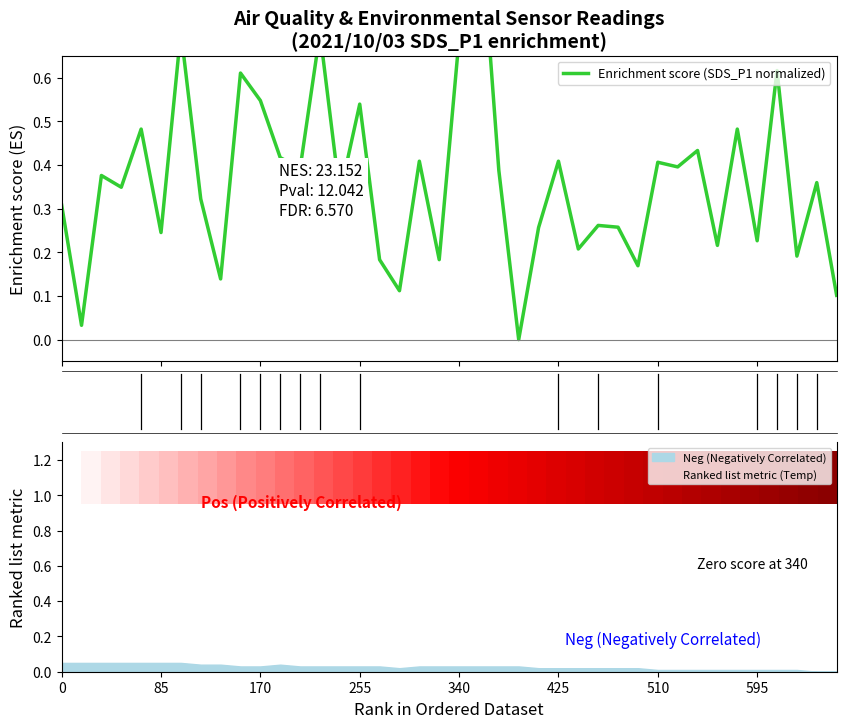

How many categories are shown in the chart?

40